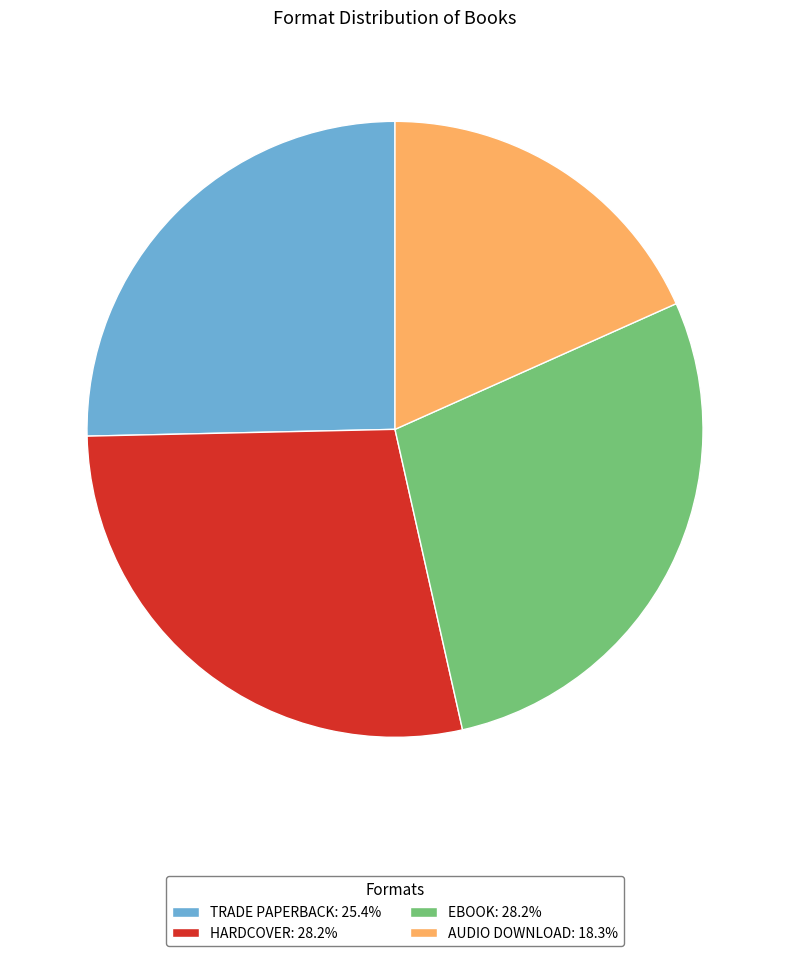

Combined, do HARDCOVER: 28.2% and TRADE PAPERBACK: 25.4% account for over 50%?

Yes